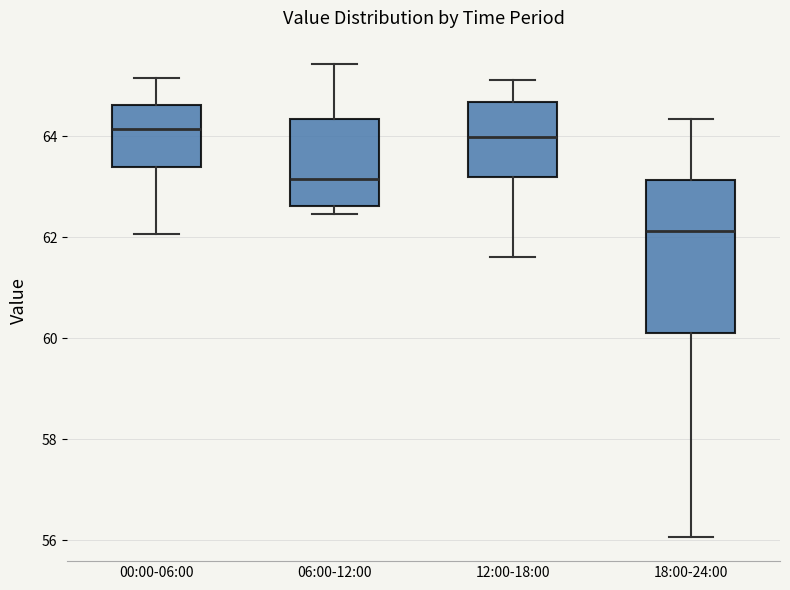

Which box has the lowest median line?

18:00-24:00